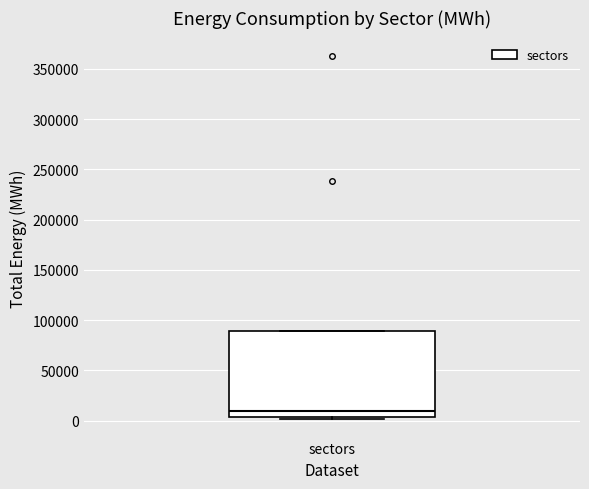

Transcribe this box plot: give where the median line is, the range the box spans, and where the two whiskers end, as read against the y-axis. The values are not printed on the chart, so give them approximately, as read against the axis.

median 10000, box 5000 to 90000, whiskers 0 to 90000